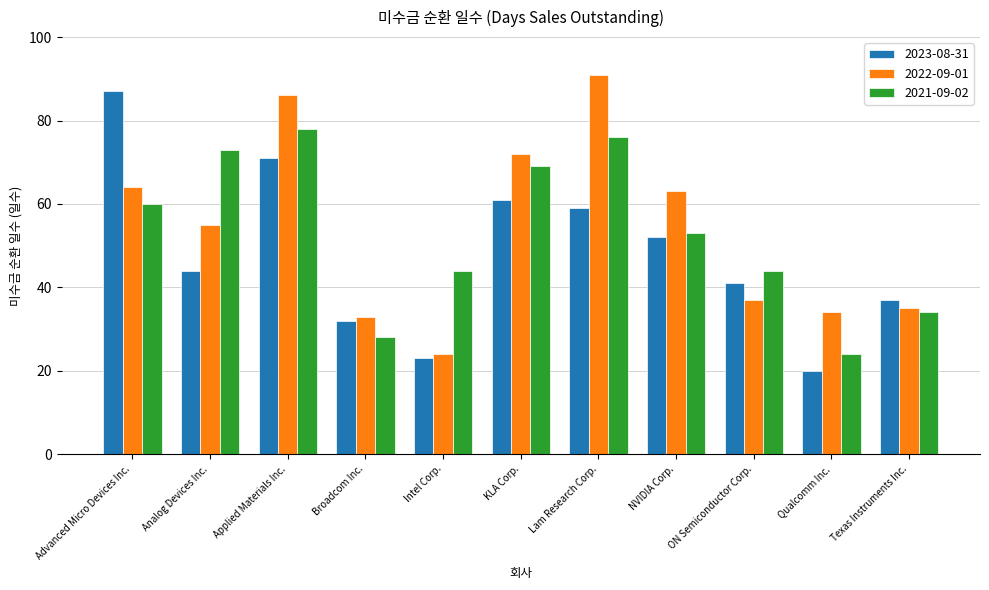

Where is 2022-09-01 nearest to the value 57?

Analog Devices Inc.